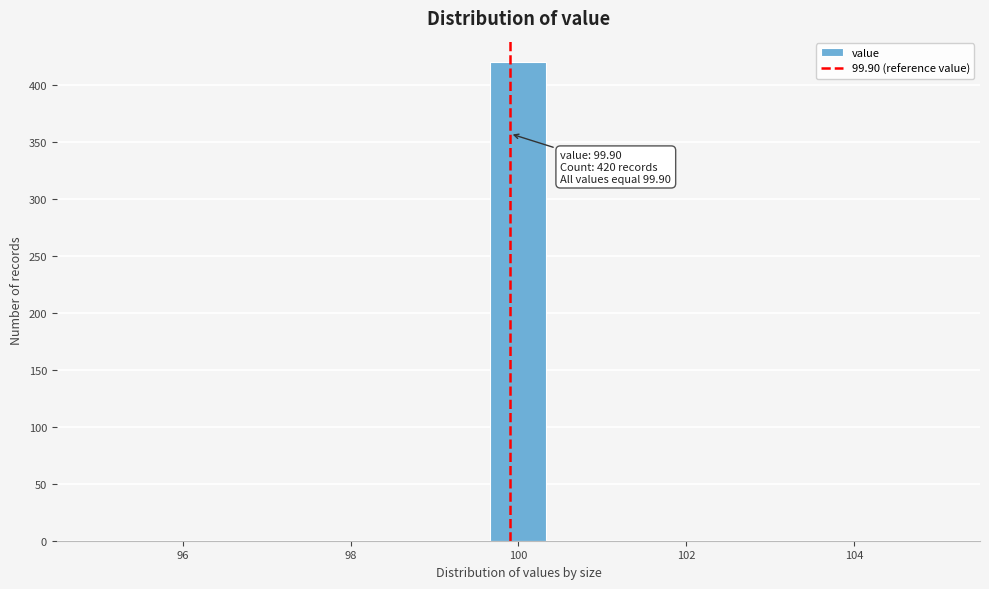

Around what value on the x-axis is the tallest bar? Give the approximate position of its centre, as read against the axis.

100.0